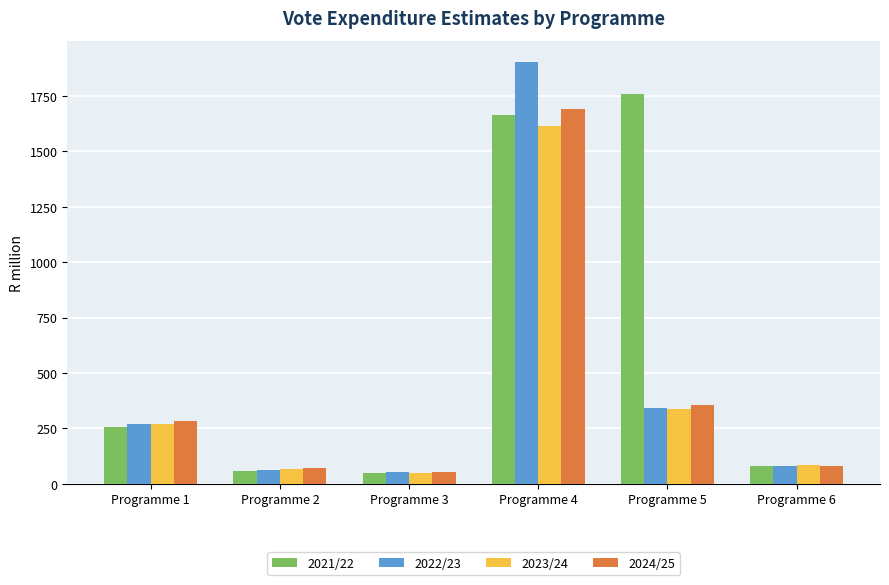

Reading left to right, list all the values displayed in this chart.

2021/22: Programme 1=255.8	Programme 2=56.5	Programme 3=47.2	Programme 4=1662.7	Programme 5=1760.4	Programme 6=79.8
2022/23: Programme 1=271.0	Programme 2=63.4	Programme 3=53.7	Programme 4=1903.5	Programme 5=343.0	Programme 6=82.5
2023/24: Programme 1=271.8	Programme 2=68.9	Programme 3=49.7	Programme 4=1614.4	Programme 5=338.9	Programme 6=82.8
2024/25: Programme 1=284.3	Programme 2=71.9	Programme 3=52.1	Programme 4=1691.1	Programme 5=354.0	Programme 6=82.0